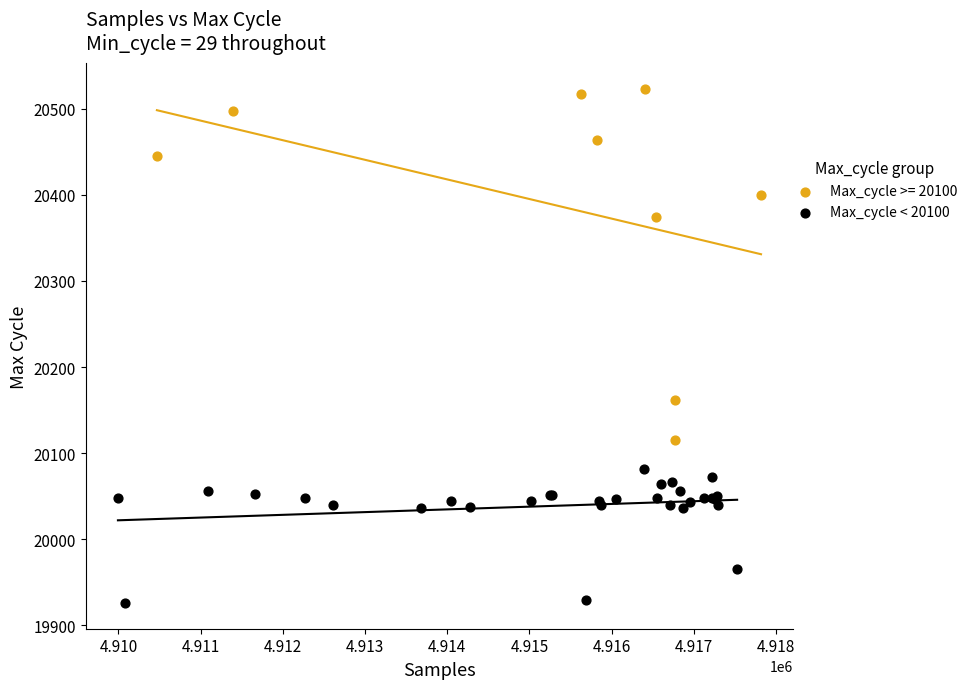

Which series has the largest Y range (max minus min)?

Max_cycle >= 20100